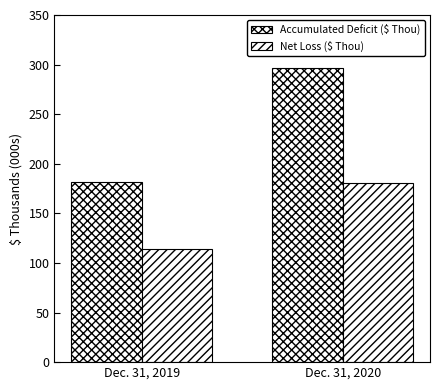

Which category has the highest value in the Net Loss ($ Thou) series?

Dec. 31, 2020